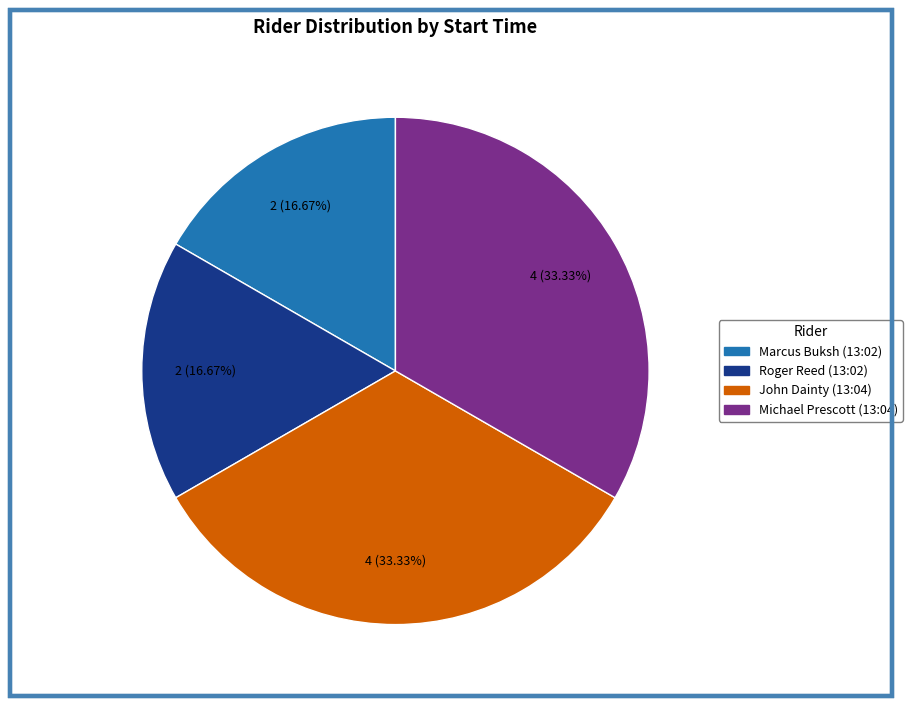

Does any single category account for the majority?

No